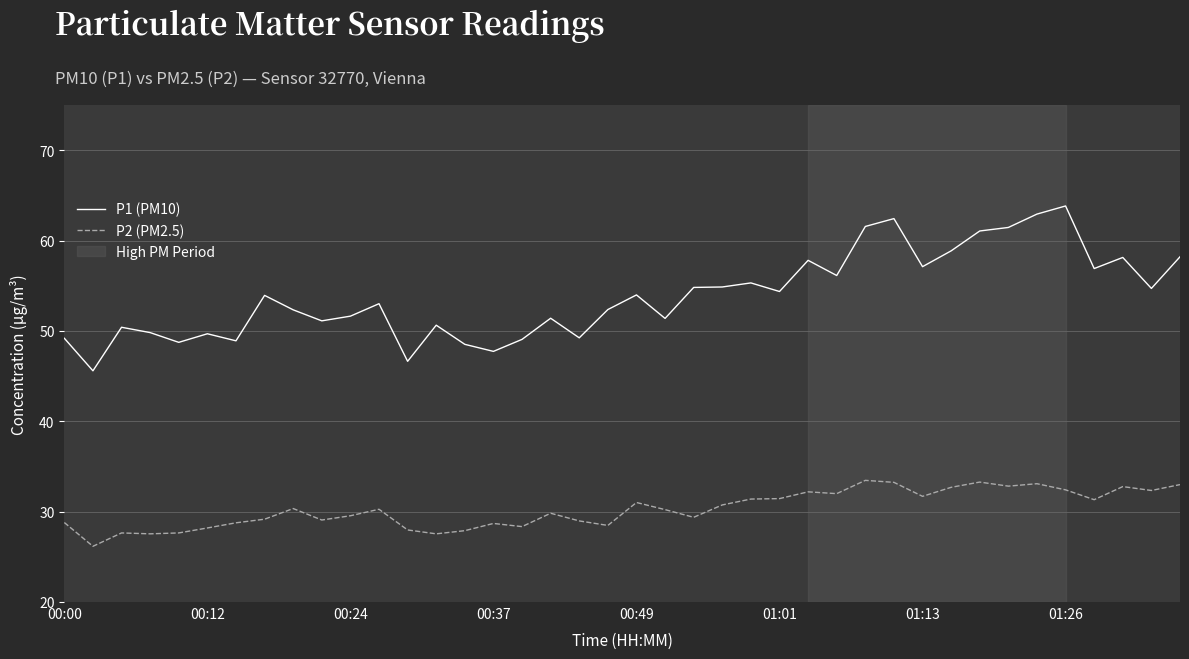

True or false: P1 (PM10) and P2 (PM2.5) intersect in this chart.

False